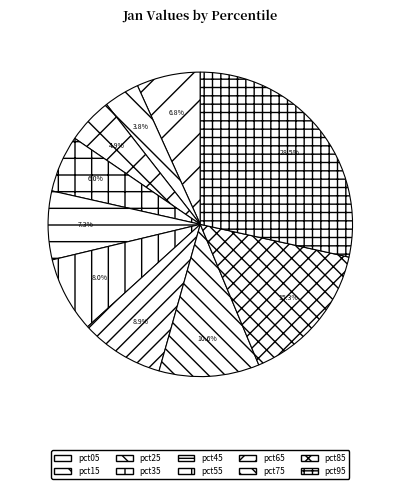

Rank the categories by value from highest to lowest.

pct95, pct85, pct75, pct65, pct55, pct45, pct05, pct35, pct25, pct15